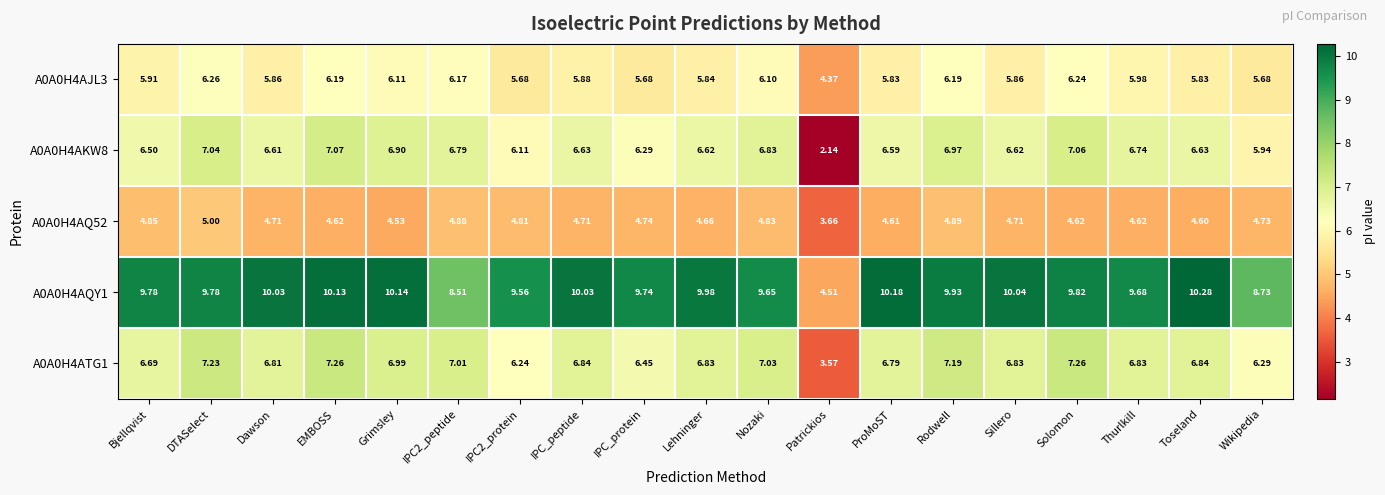

Which label corresponds to the smallest value in the chart?

Patrickios